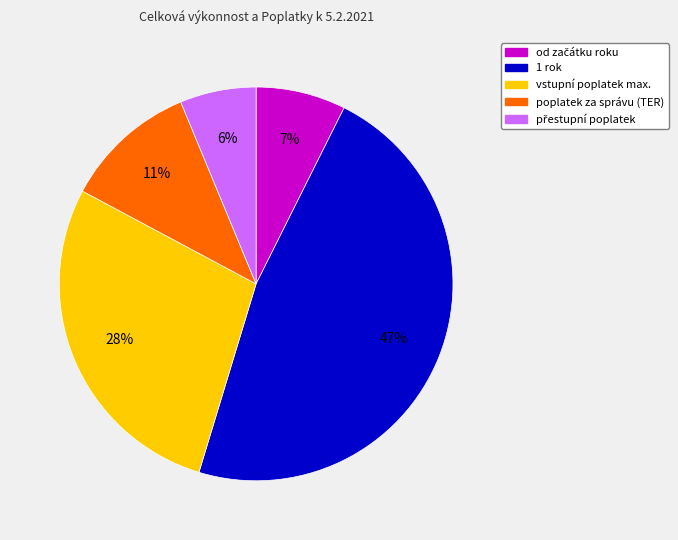

True or false: poplatek za správu (TER) accounts for 1% of the total.

False